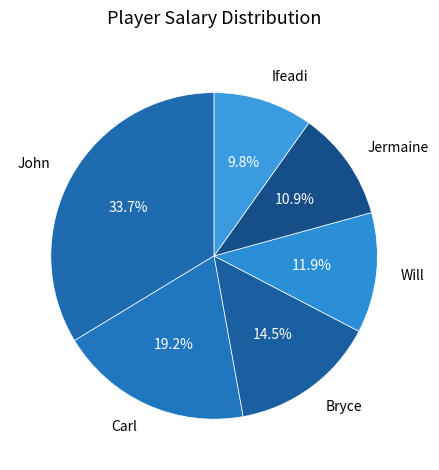

Is there a majority slice in this chart?

No